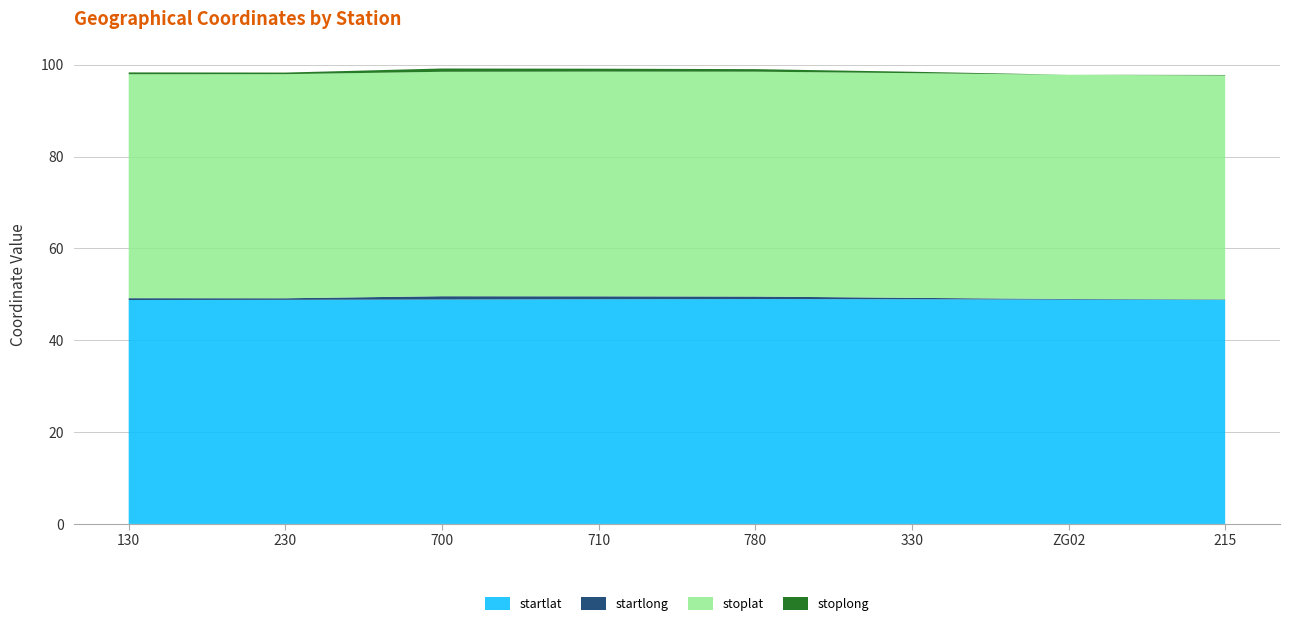

What is the lowest value of the startlat series?

48.8